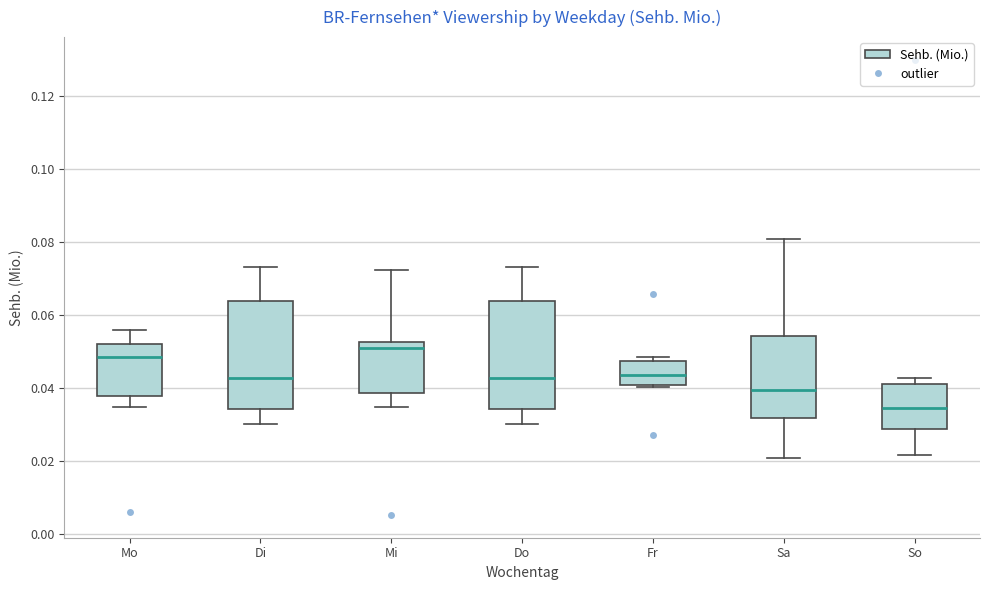

Where does the upper whisker of the box for Di end on the y-axis? The values are not printed on the chart, so give them approximately, as read against the axis.

0.074